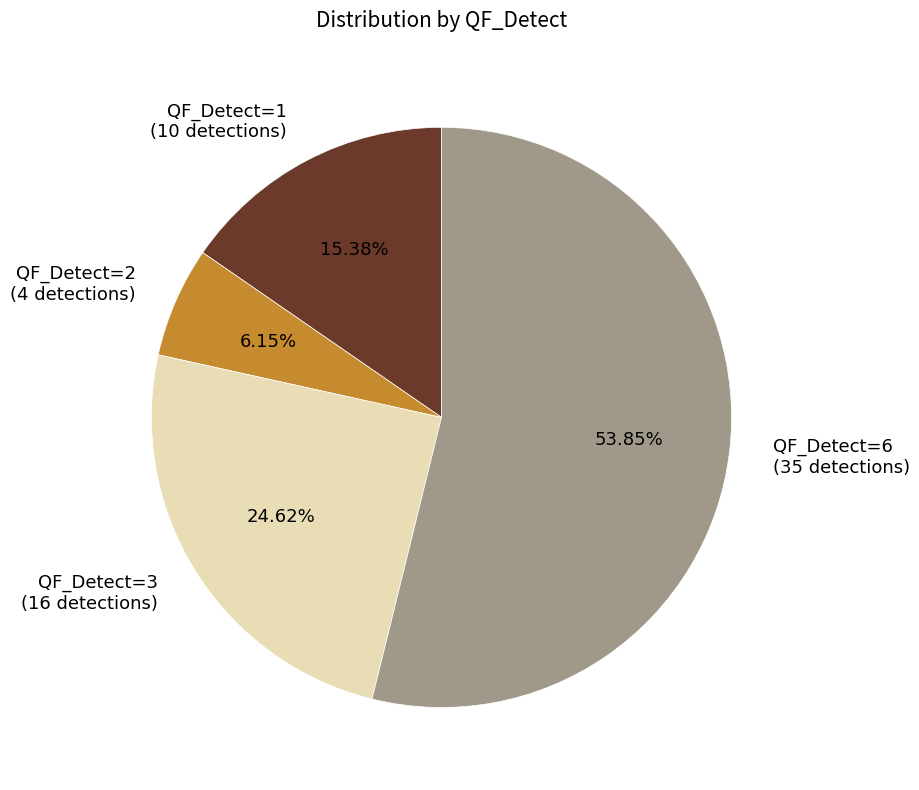

Rank the categories by value from lowest to highest.

QF_Detect=2, QF_Detect=1, QF_Detect=3, QF_Detect=6